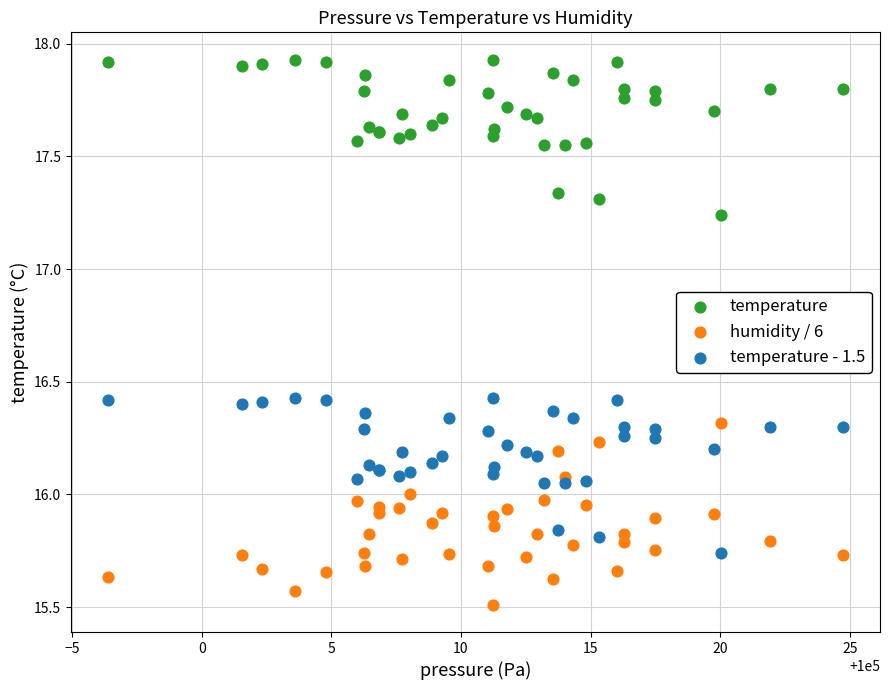

What is the X range (max minus min) for the scatter plot?

28.4